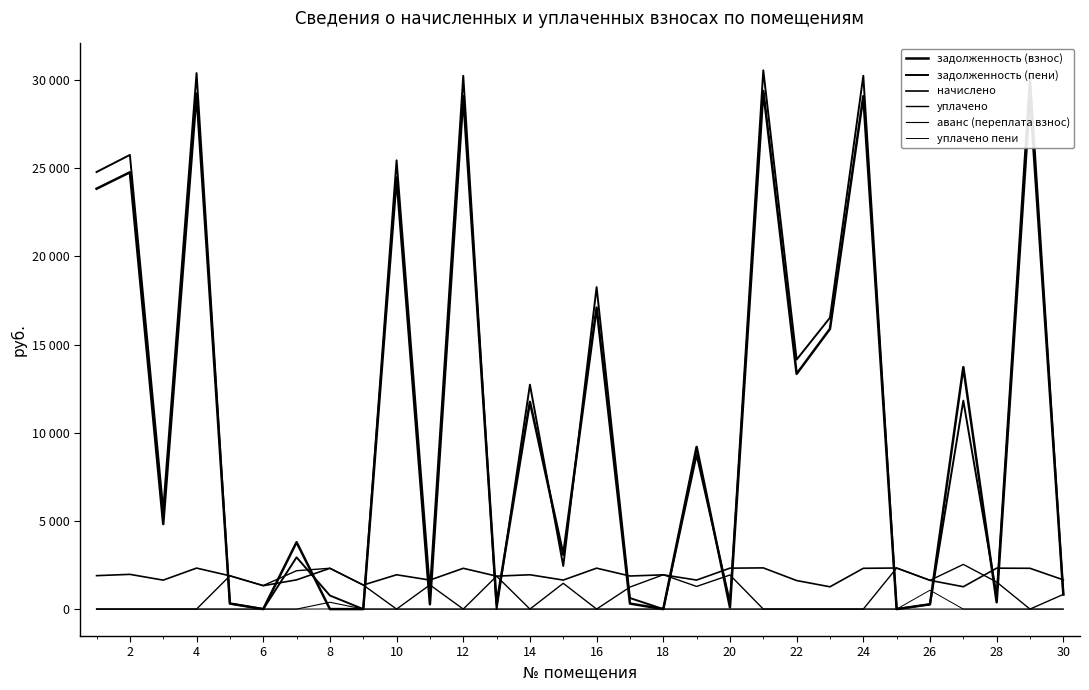

Does the chart display data point markers on the line(s)?

No